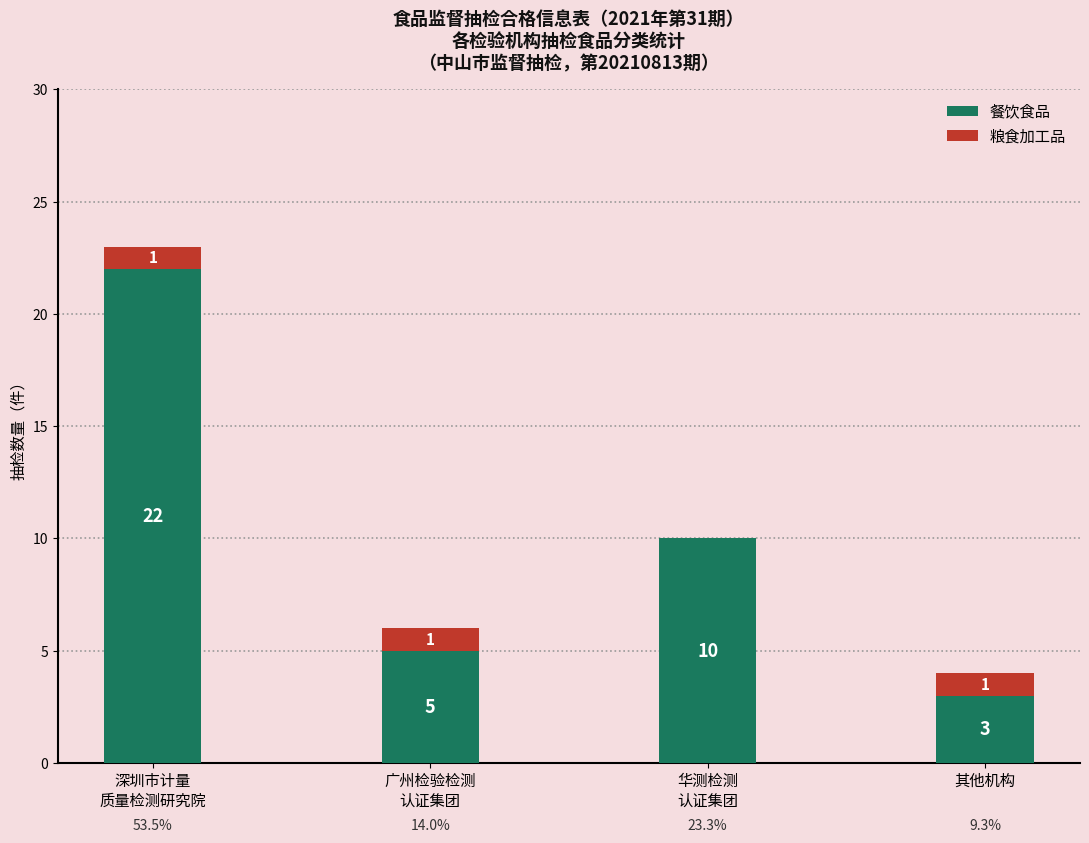

What is the total value across all series at 其他机构?

4